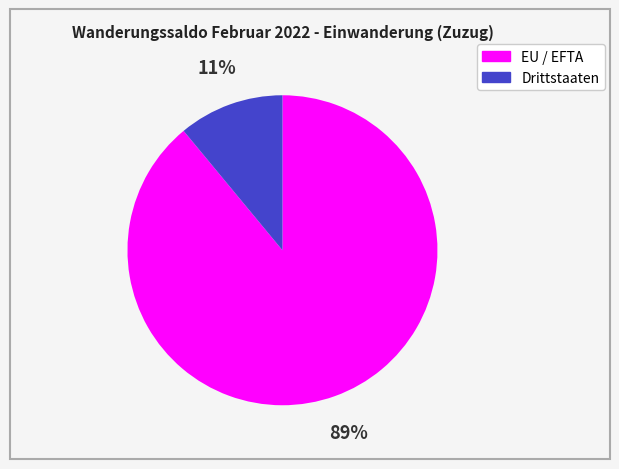

Between EU / EFTA and Drittstaaten, which is larger?

EU / EFTA